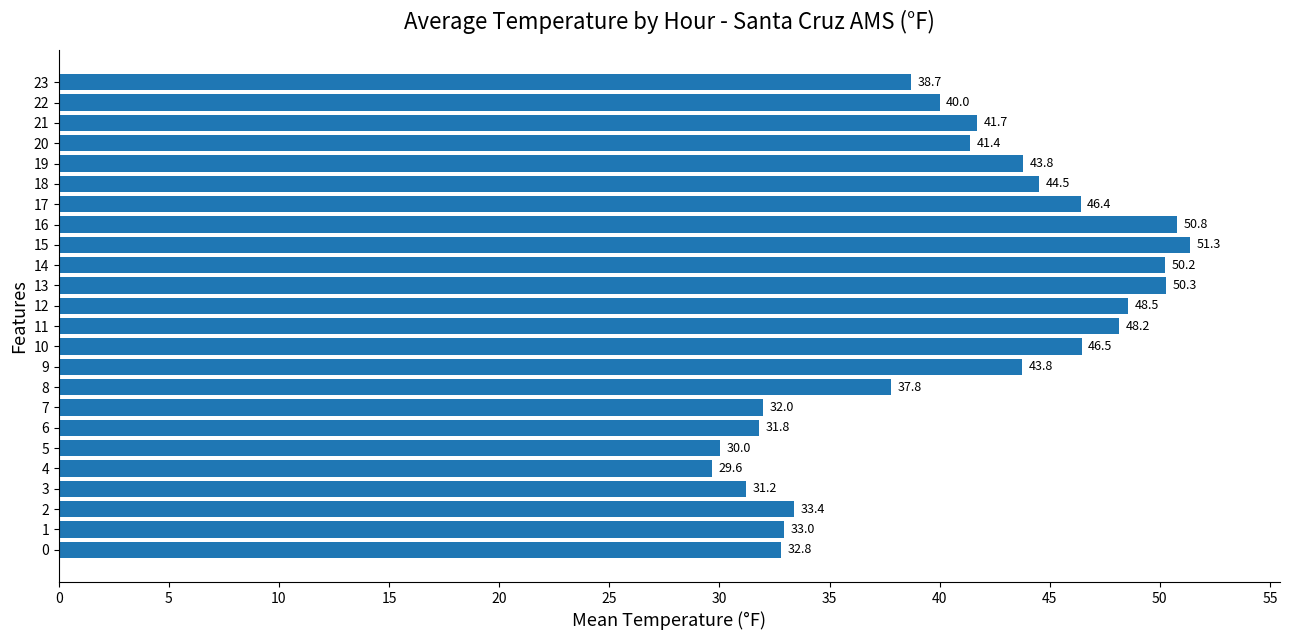

What is the change in value from 16 to 21?

-9.1